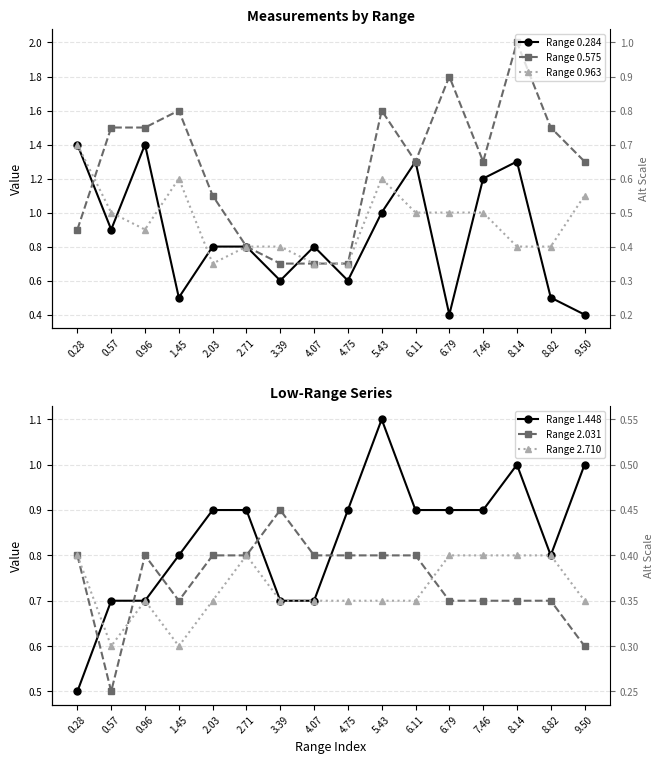

Is this an area chart (filled region under the line)?

No